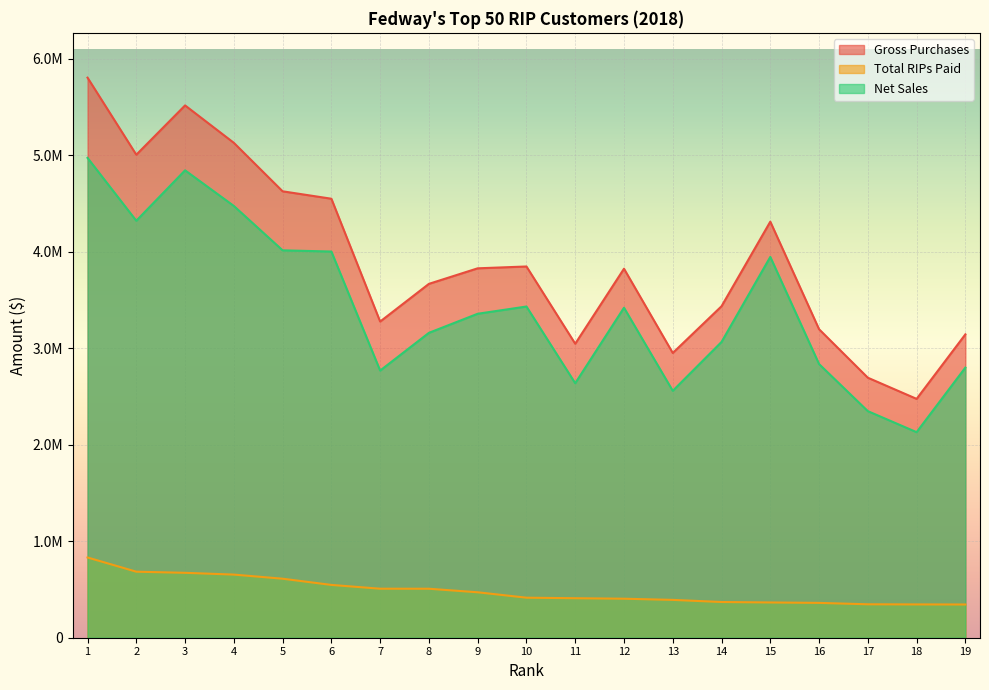

The Total RIPs Paid series shows 758071.6 at 9. True or false?

False